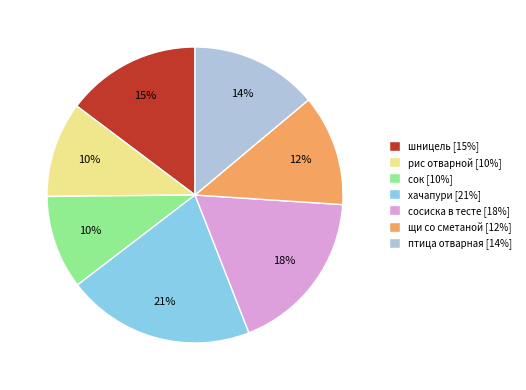

To the nearest percent, what percentage of the pie is щи со сметаной [12%]?

12%